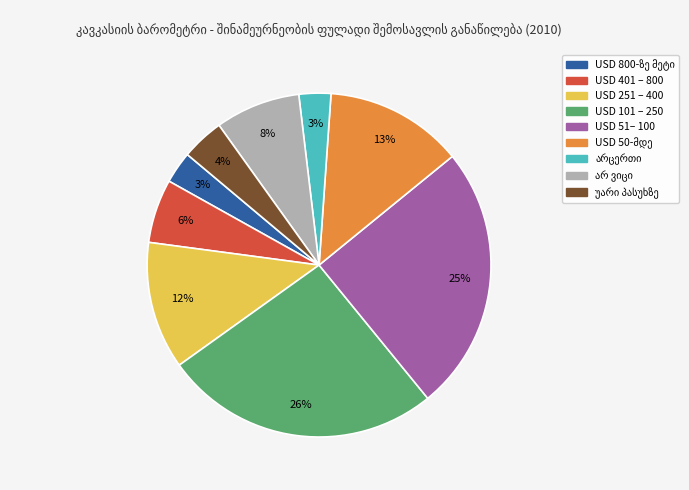

Is it true that USD 101 – 250 is 26% of the pie?

True